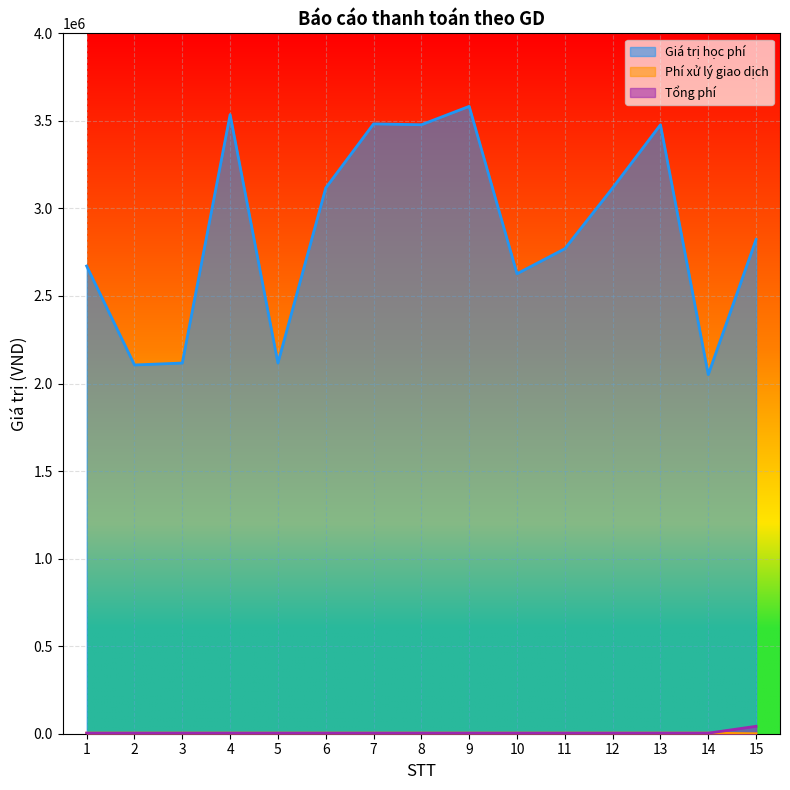

How many lines are shown in the chart?

3